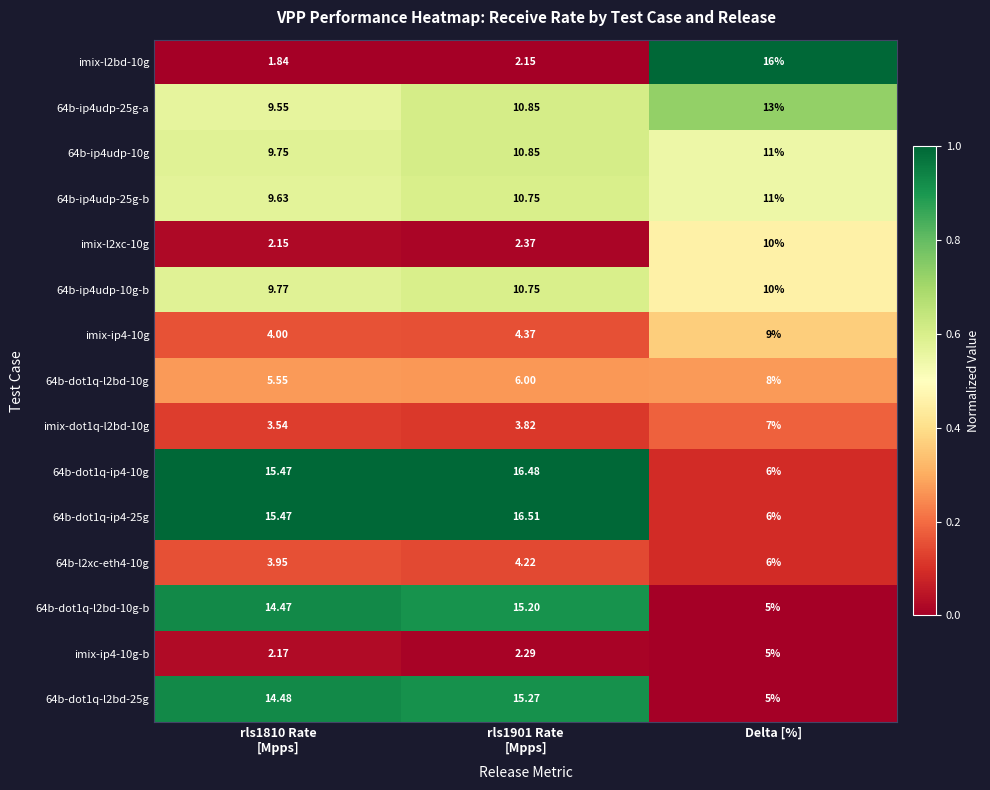

At which label does 64b-l2xc-eth4-10g reach its peak?

Delta [%]